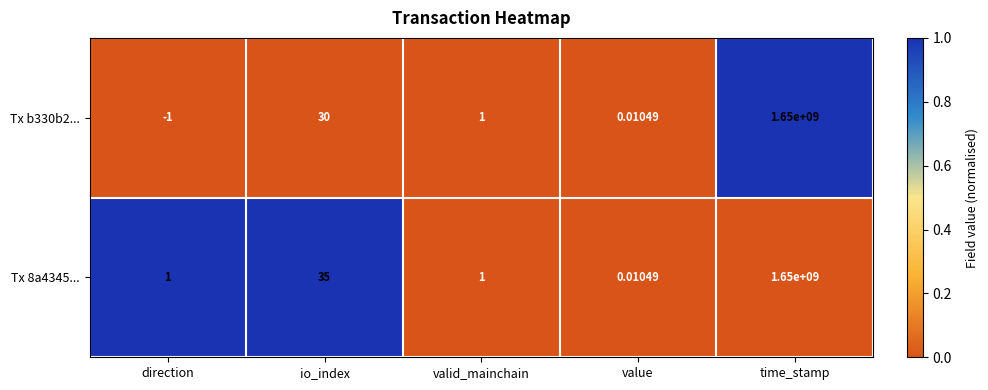

Which category has the lowest value in the Tx 8a4345... series?

value